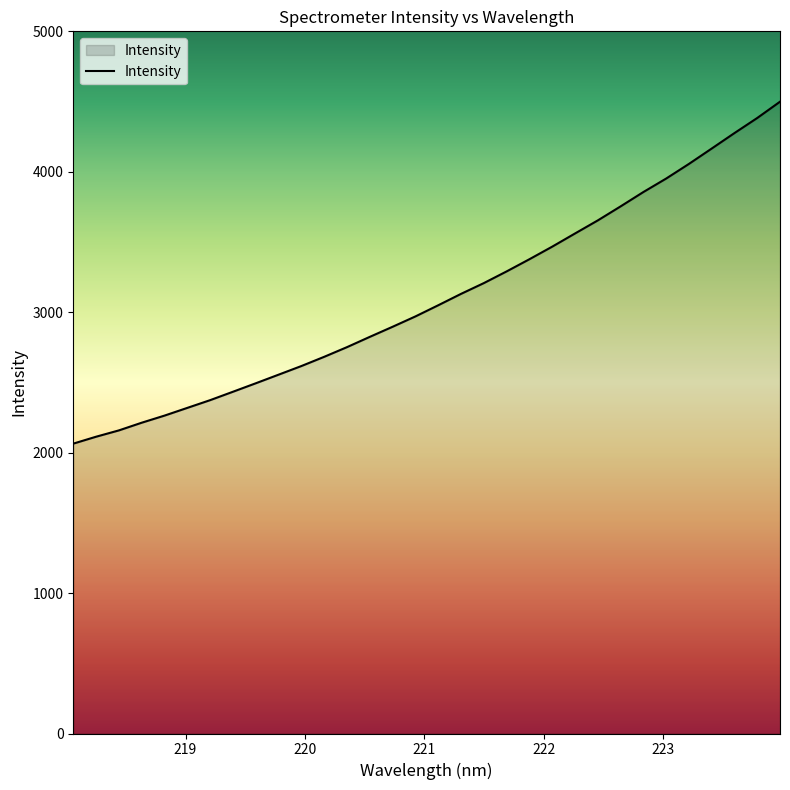

How many values are below 3049?

16